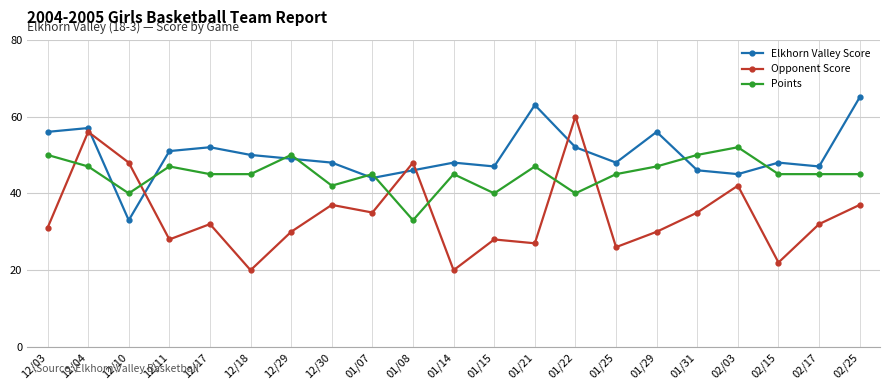

True or false: Points has more than 1 points higher than both neighbors.

True